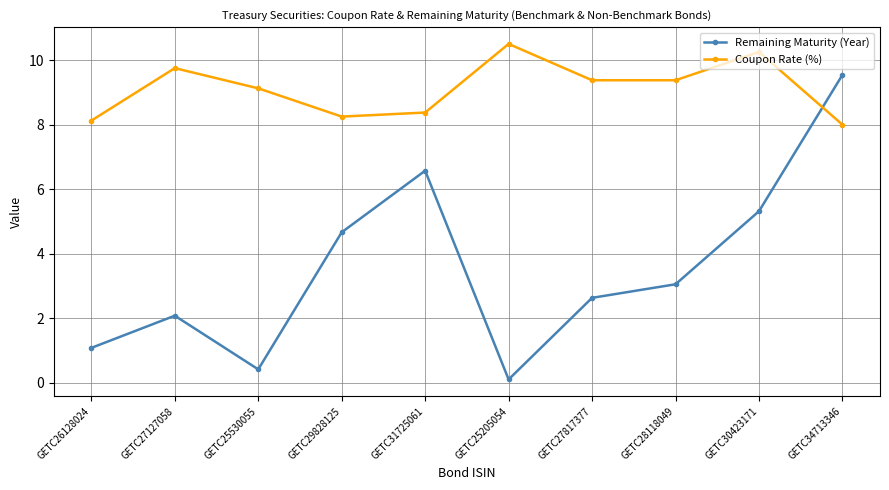

True or false: Remaining Maturity (Year) has a value of 9.5 at GETC34713346.

True